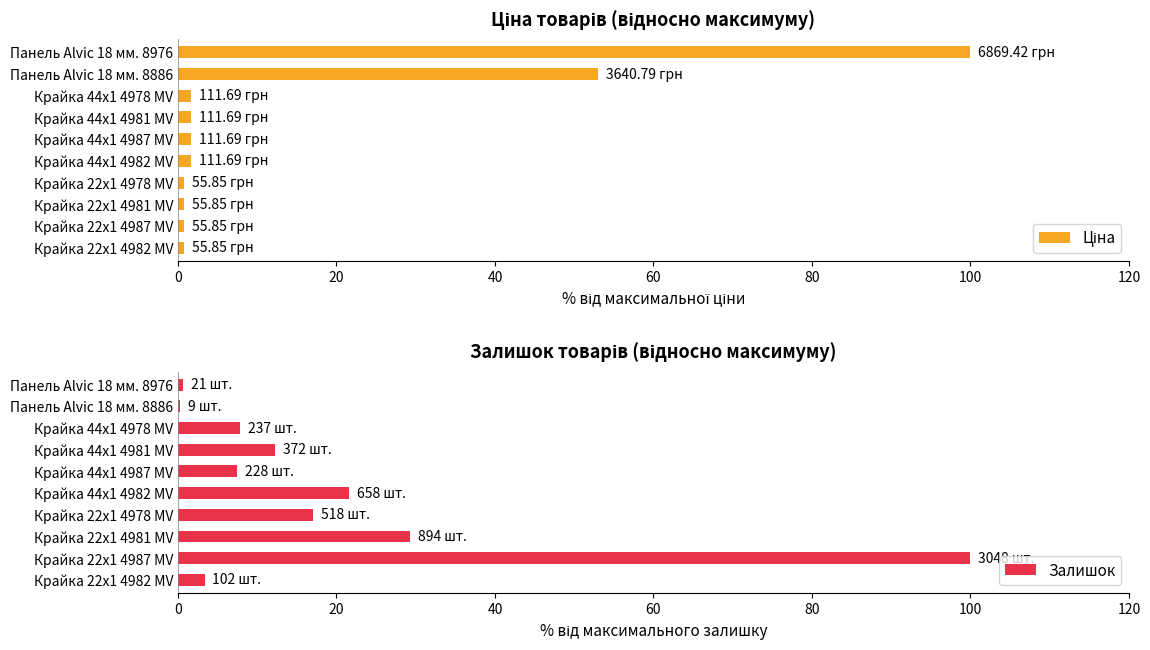

What is the sum of all Залишок values?

199.7